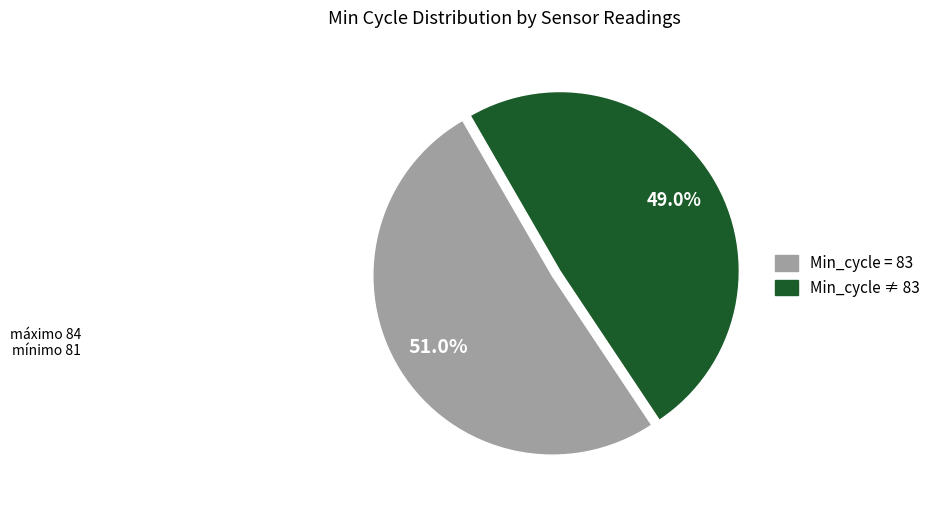

To the nearest percent, what is the average slice percentage?

50%